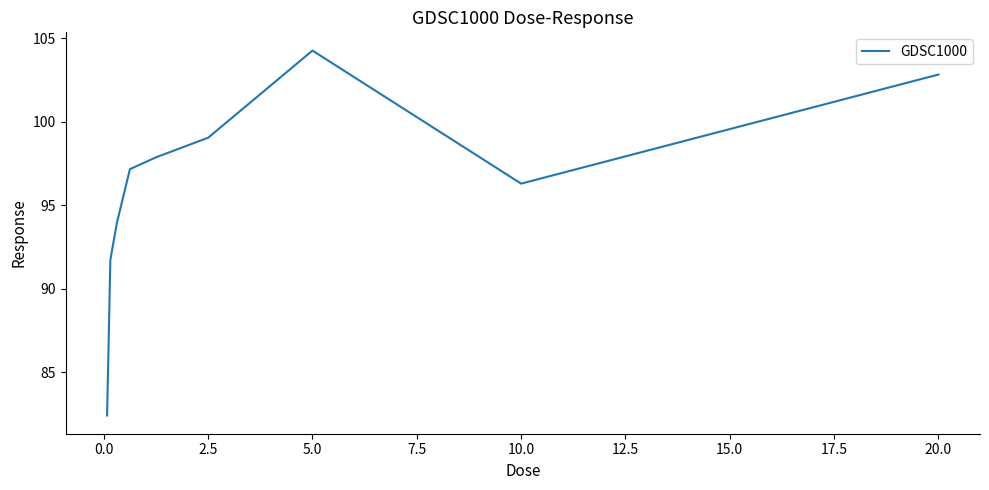

What is the maximum value shown in the chart?

104.3